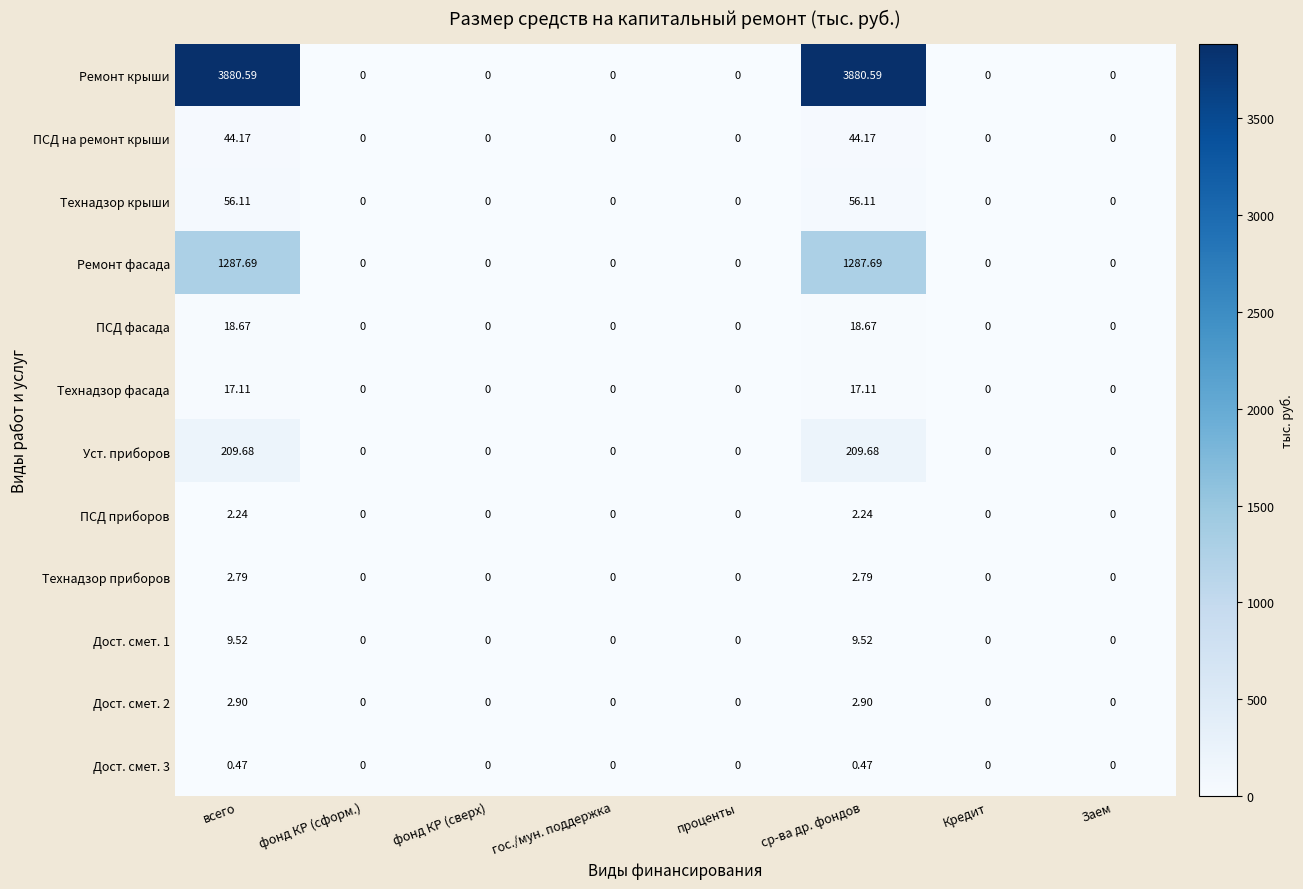

Which series has the largest total across all categories?

Ремонт крыши